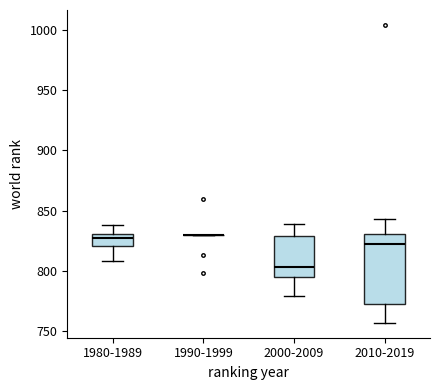

Reading left to right, read every box against the y-axis: the position of its median line, the range the box covers, and the ends of its whiskers. The values are not printed on the chart, so give them approximately, as read against the axis.

1980-1989: median 825, box 820 to 830, whiskers 810 to 840
1990-1999: box collapsed to a line at 830, whiskers 830 to 830
2000-2009: median 805, box 795 to 830, whiskers 780 to 840
2010-2019: median 825, box 770 to 830, whiskers 755 to 845